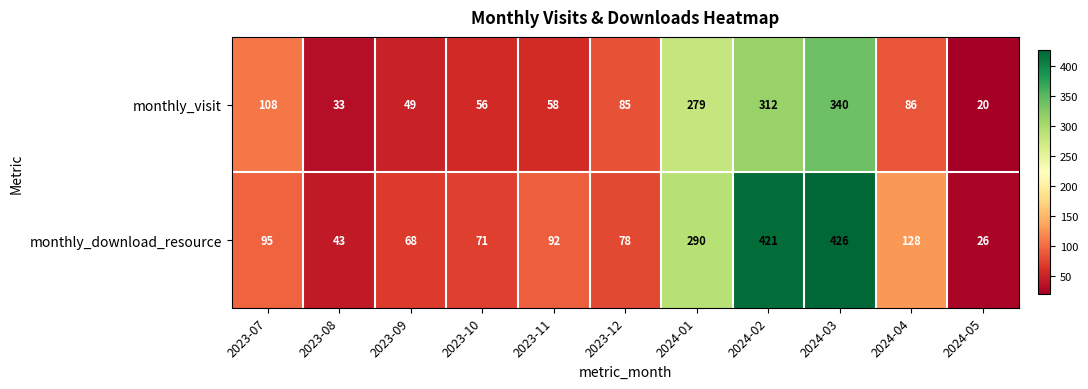

What is the maximum value shown in the chart?

426